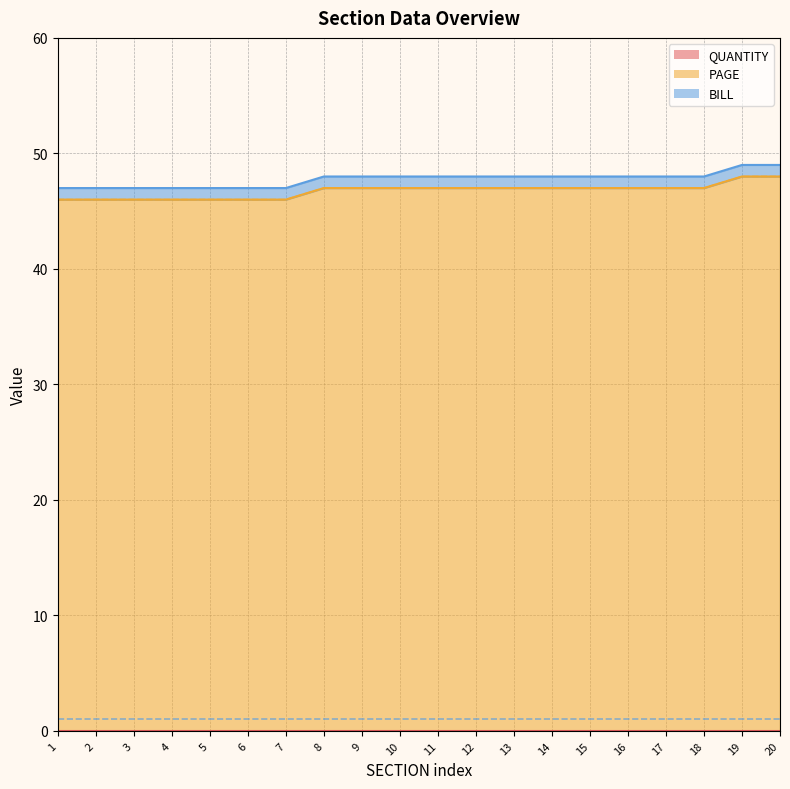

True or false: QUANTITY has more than 0 points higher than both neighbors.

False